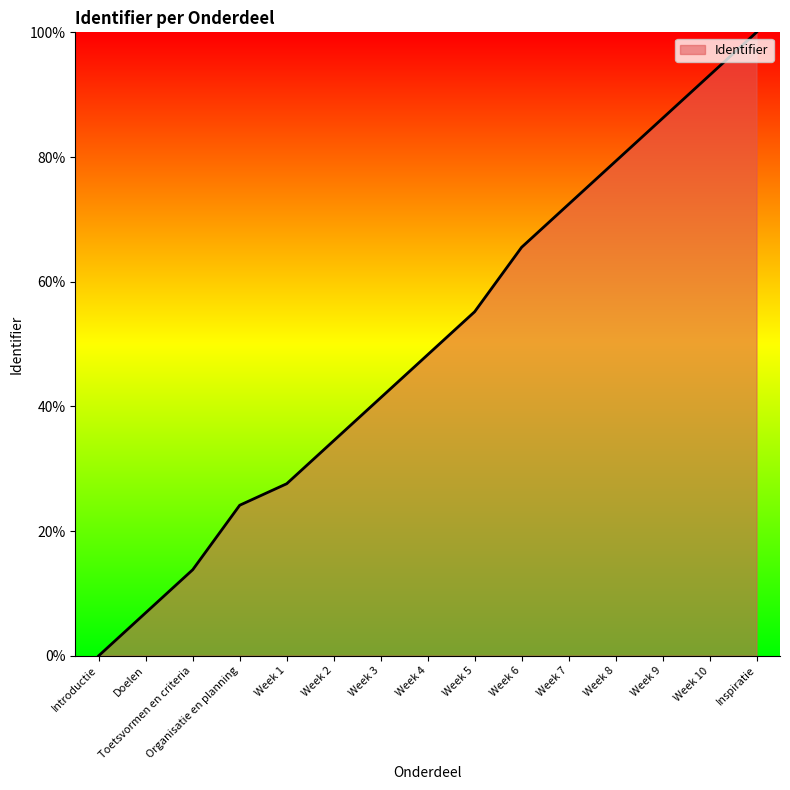

What position from the right is Organisatie en planning?

12